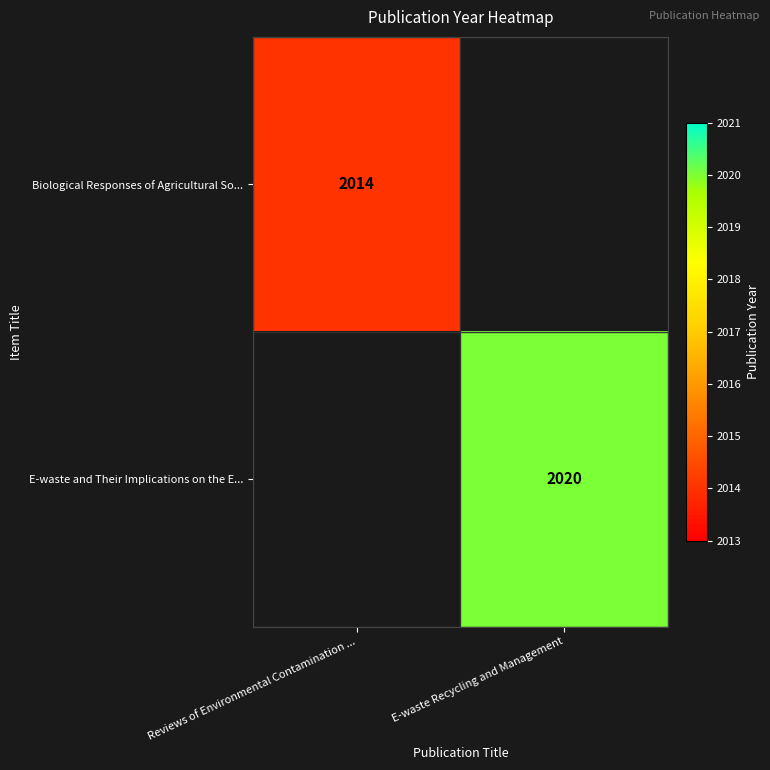

The value of E-waste and Their Implications on the E... at E-waste Recycling and Management is 1017. True or false?

False